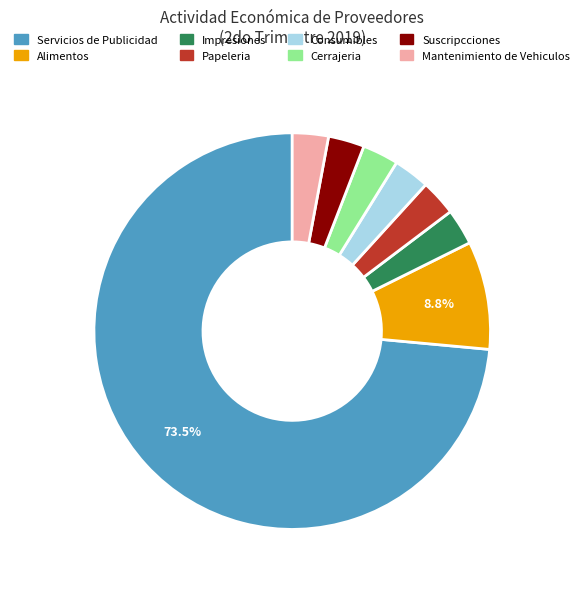

Is there any slice that represents more than half of the pie?

Yes